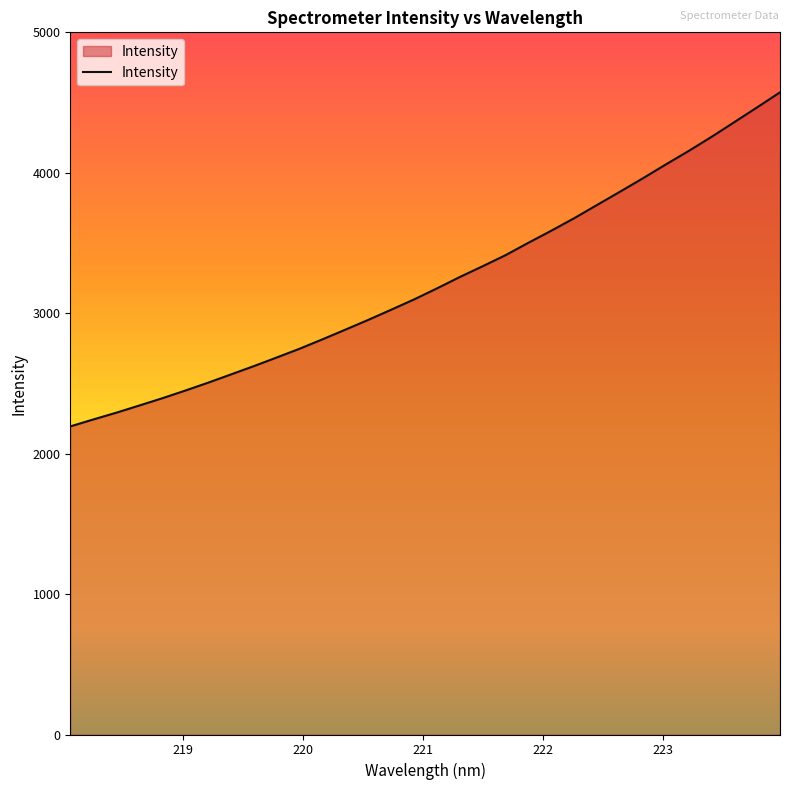

What is the greatest value displayed?

4572.9